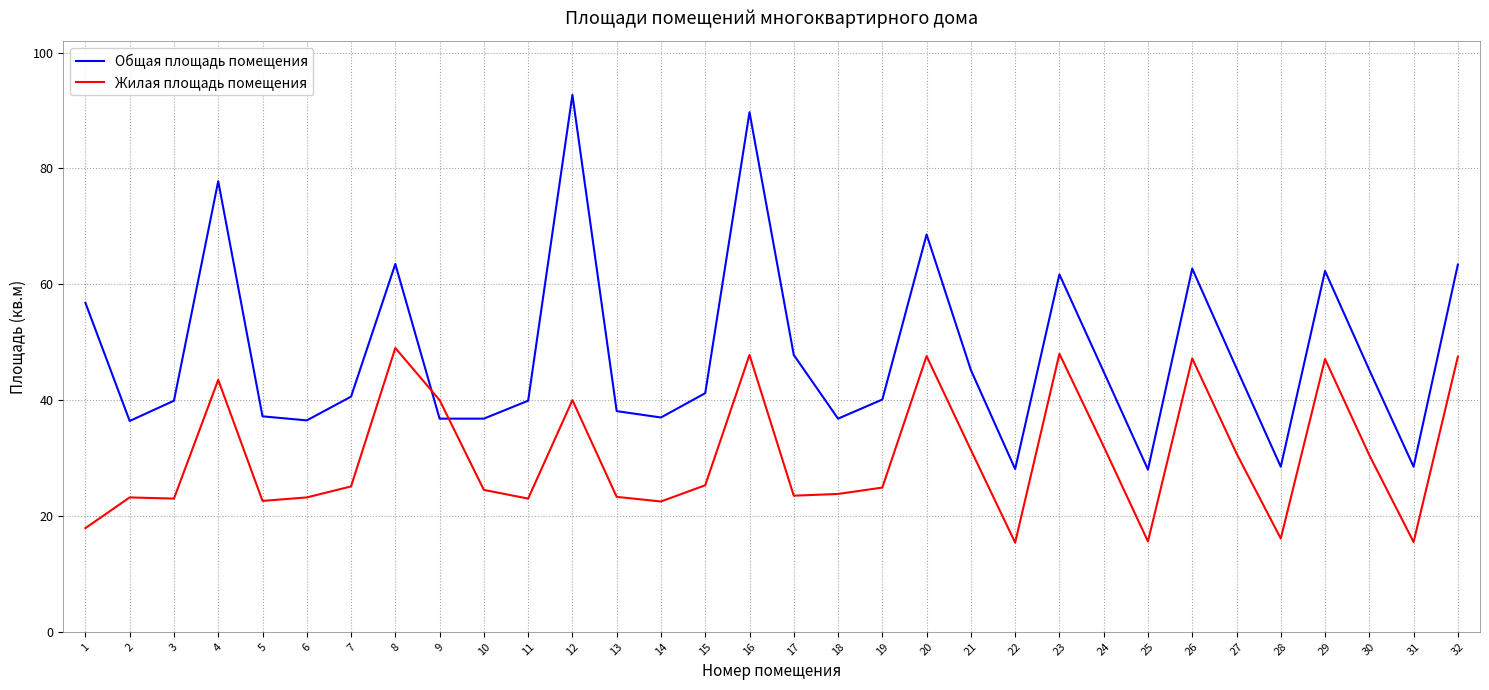

Which series has the largest total across all categories?

Общая площадь помещения